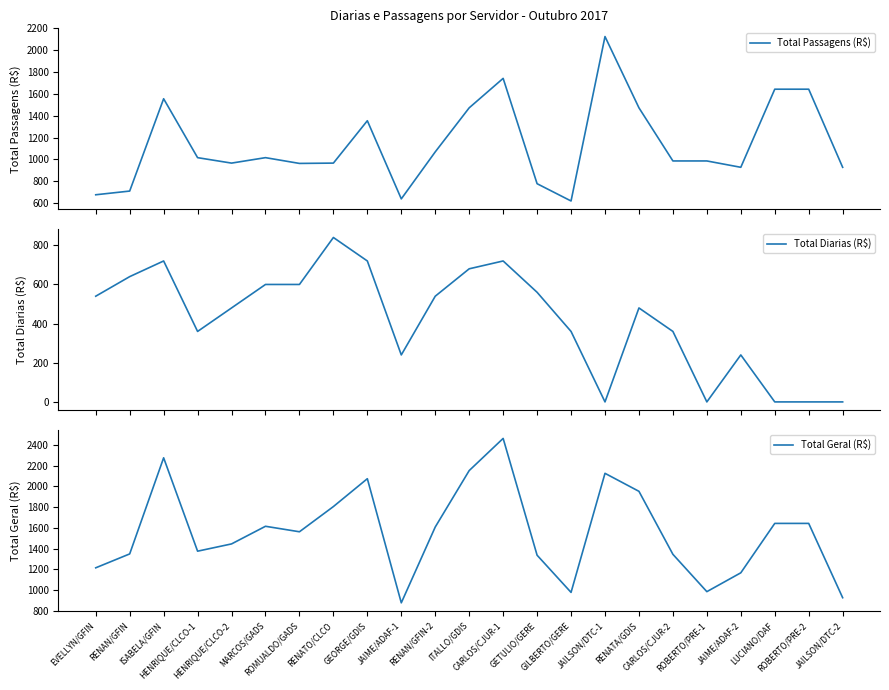

Does the chart display data point markers on the line(s)?

No